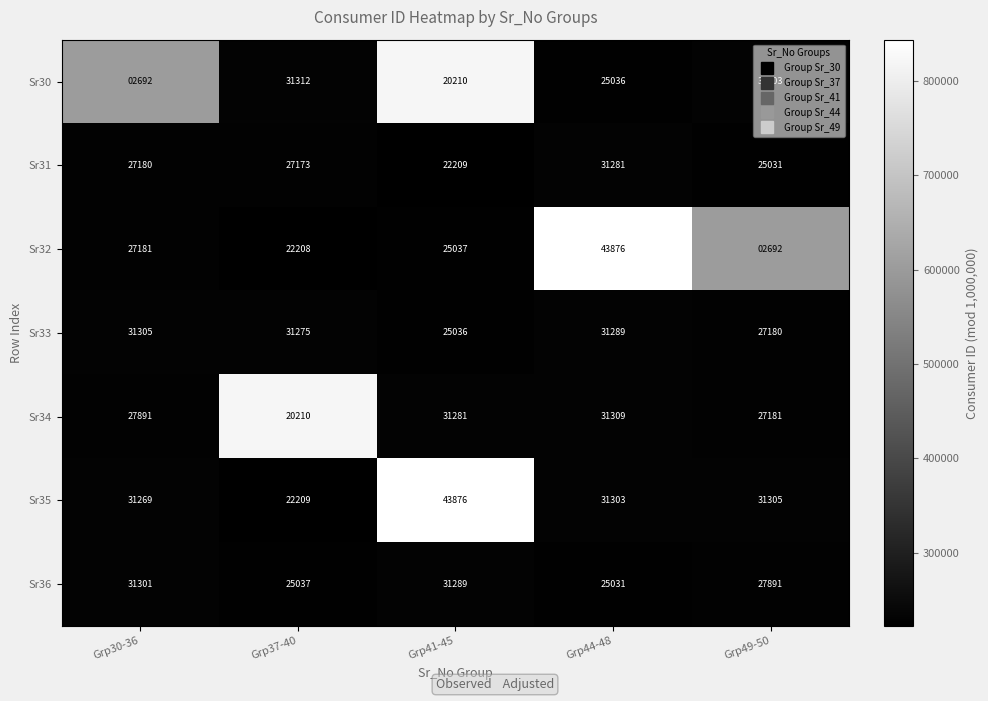

Is it true that Sr34 equals 13024 at Grp44-48?

False